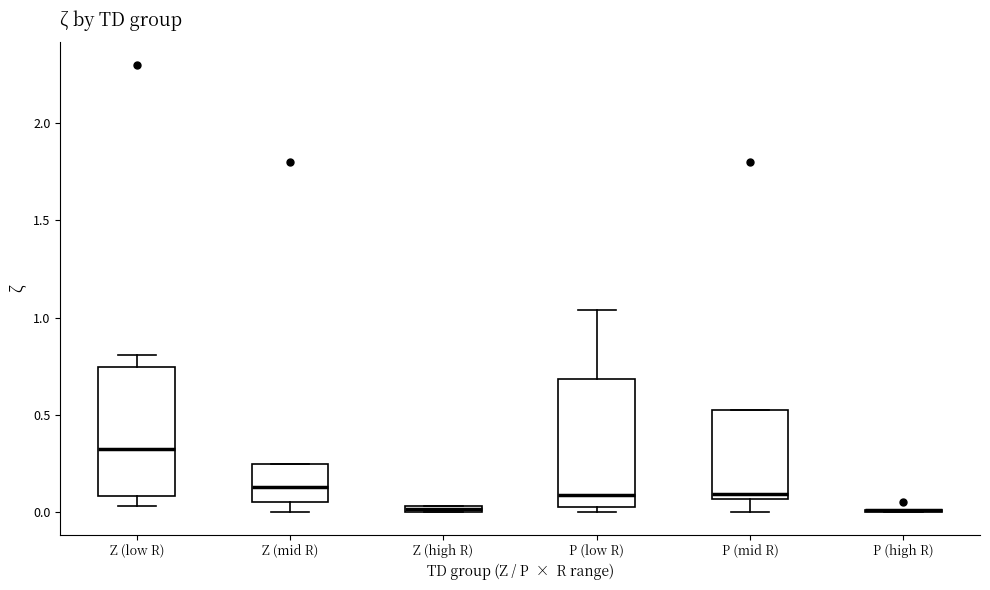

Where is the upper edge of the box for Z (high R) on the y-axis? The values are not printed on the chart, so give them approximately, as read against the axis.

0.05